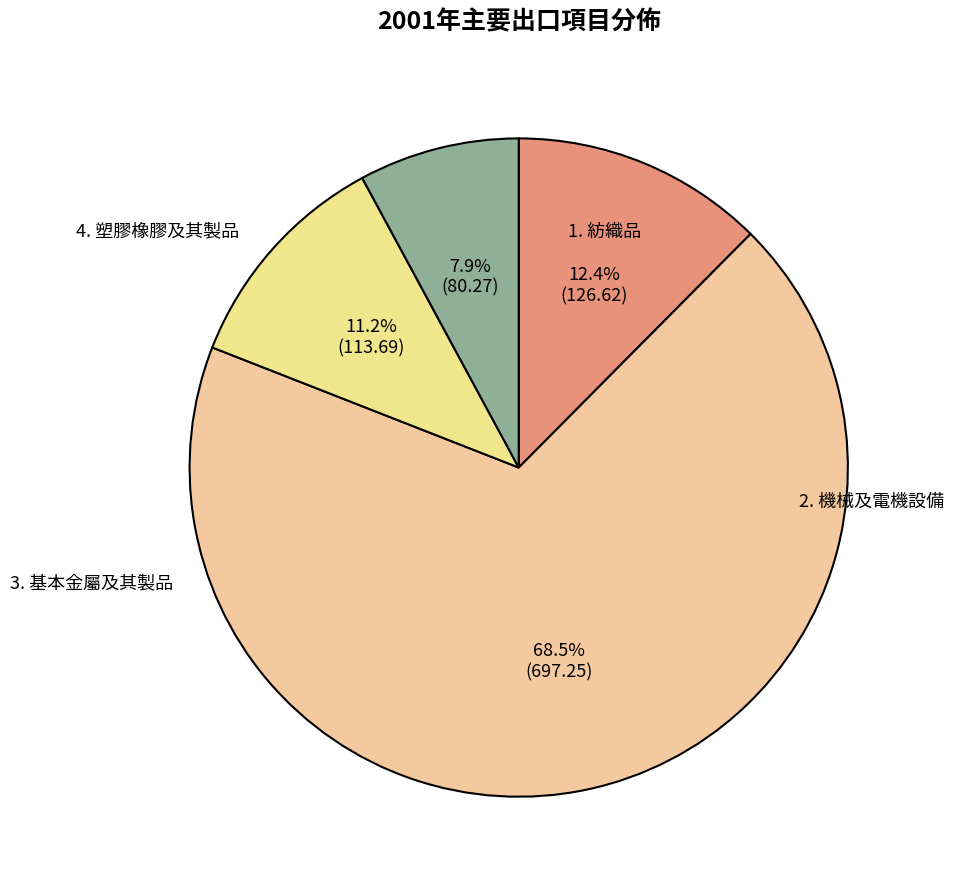

What is the largest slice in the pie chart?

機械及電機設備